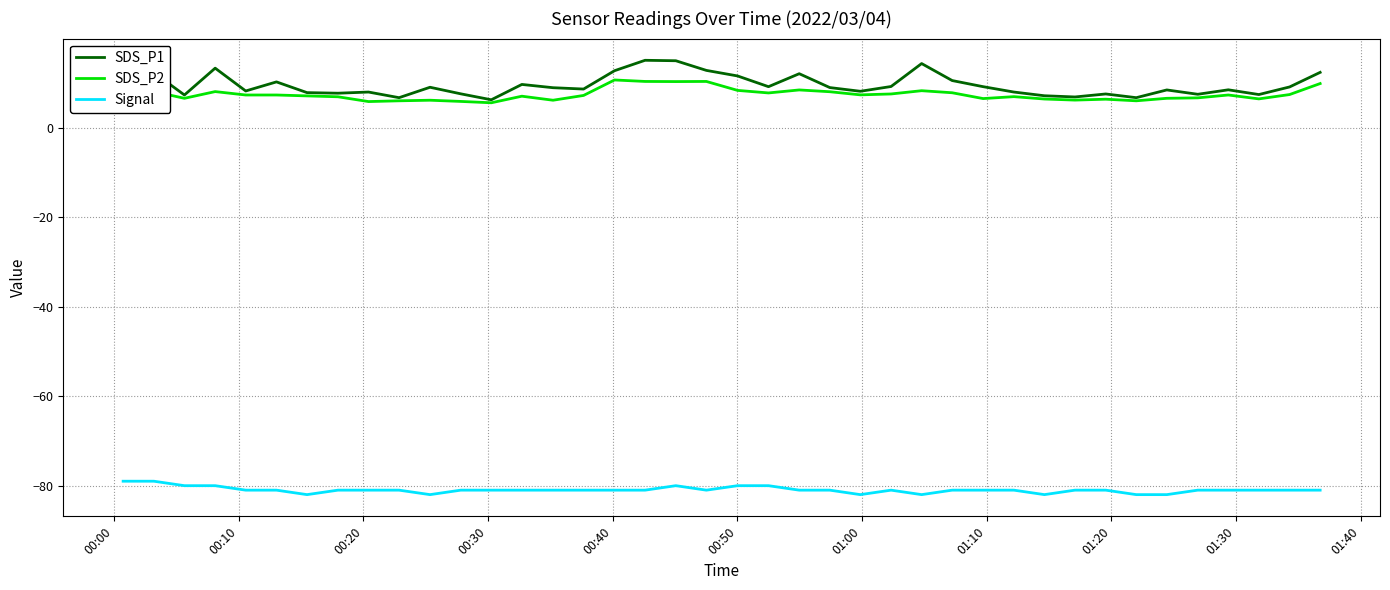

Does the chart display data point markers on the line(s)?

No